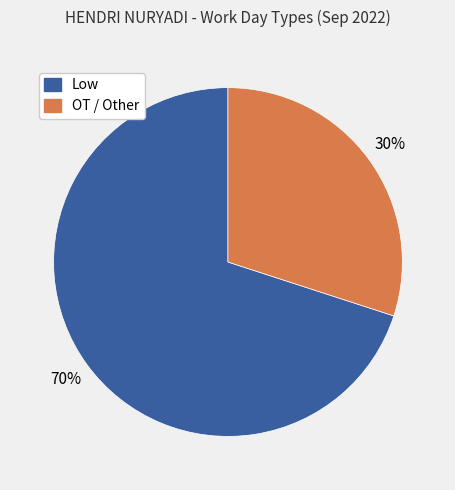

True or false: Low accounts for 77% of the total.

False